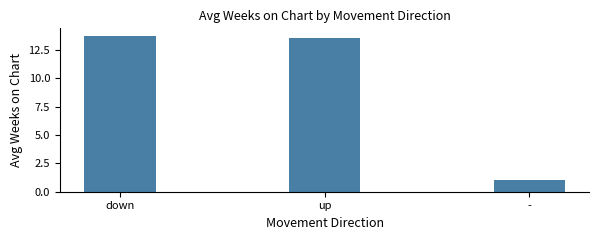

What is the greatest value displayed?

13.7